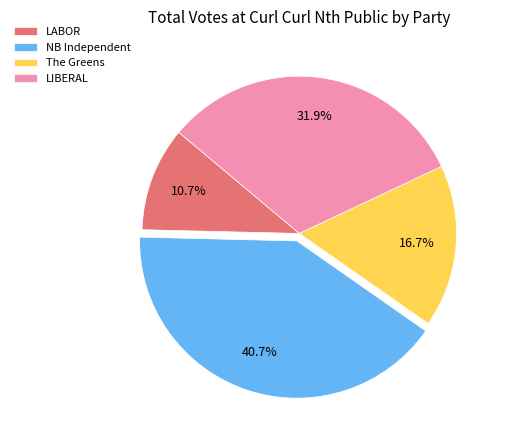

Count the number of slices in the pie.

4